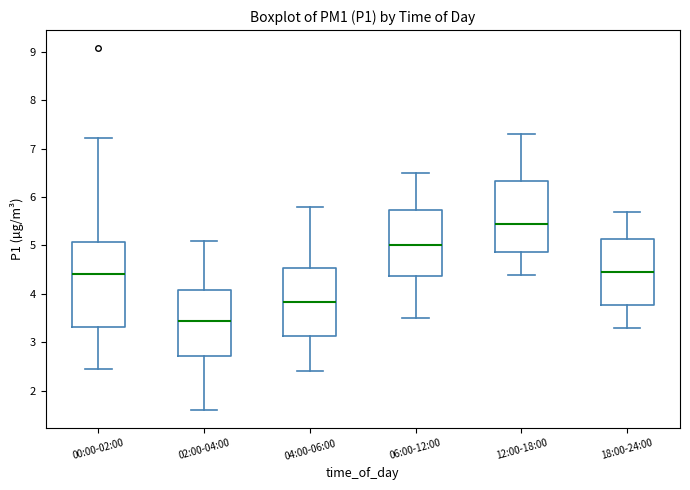

Reading left to right, read every box against the y-axis: the position of its median line, the range the box covers, and the ends of its whiskers. The values are not printed on the chart, so give them approximately, as read against the axis.

00:00-02:00: median 4.4, box 3.3 to 5.1, whiskers 2.5 to 7.2
02:00-04:00: median 3.4, box 2.7 to 4.1, whiskers 1.6 to 5.1
04:00-06:00: median 3.8, box 3.1 to 4.5, whiskers 2.4 to 5.8
06:00-12:00: median 5.0, box 4.4 to 5.7, whiskers 3.5 to 6.5
12:00-18:00: median 5.5, box 4.9 to 6.3, whiskers 4.4 to 7.3
18:00-24:00: median 4.5, box 3.8 to 5.1, whiskers 3.3 to 5.7